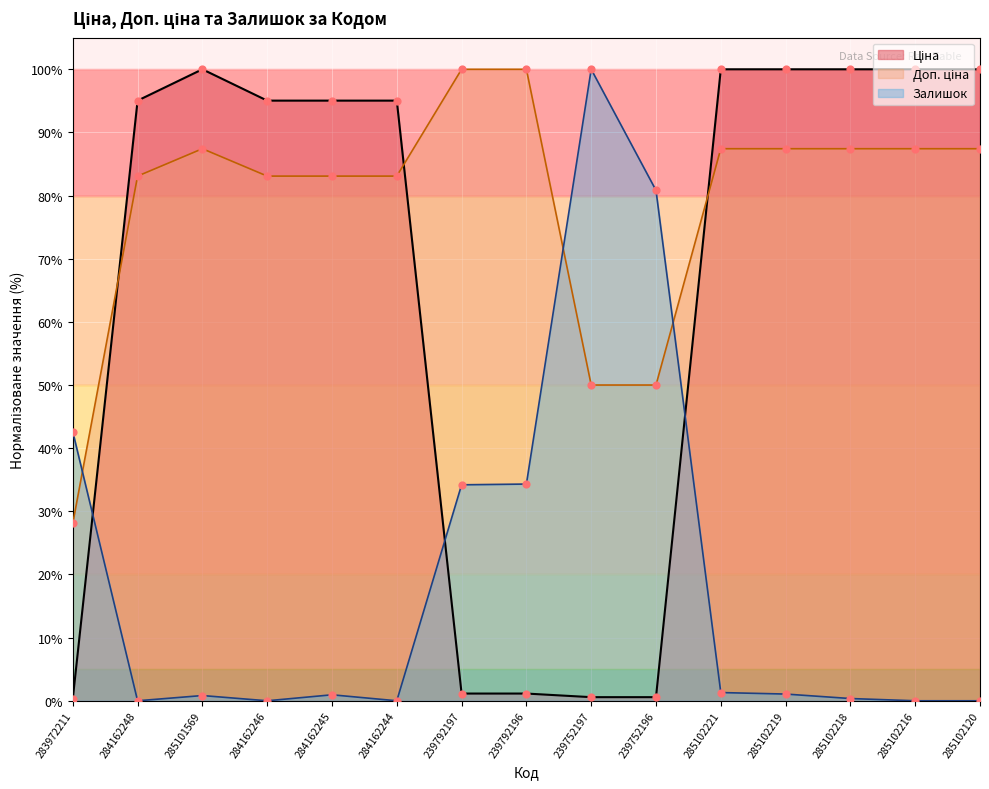

At which category is the sum across all series the highest?

285102221